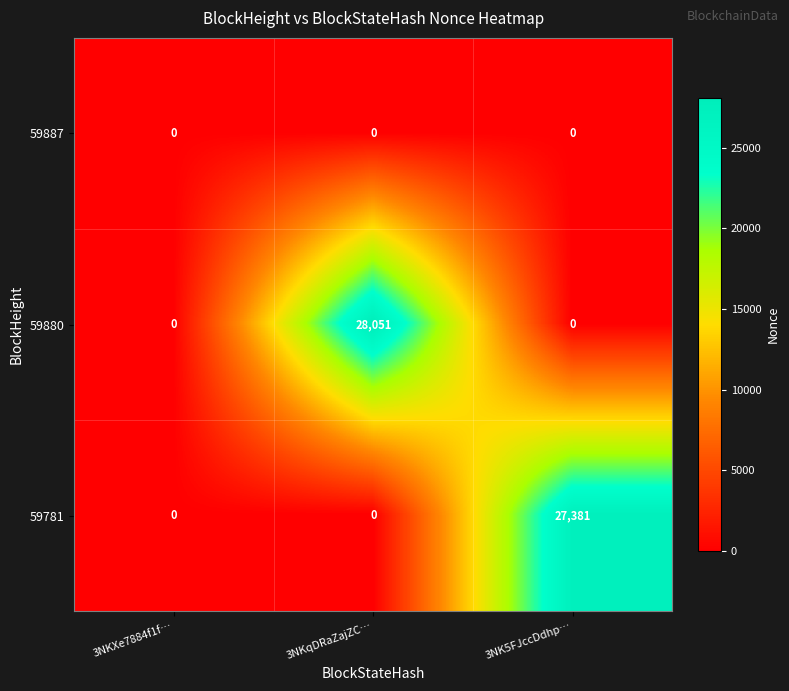

What is the average value of the 59880 series?

9350